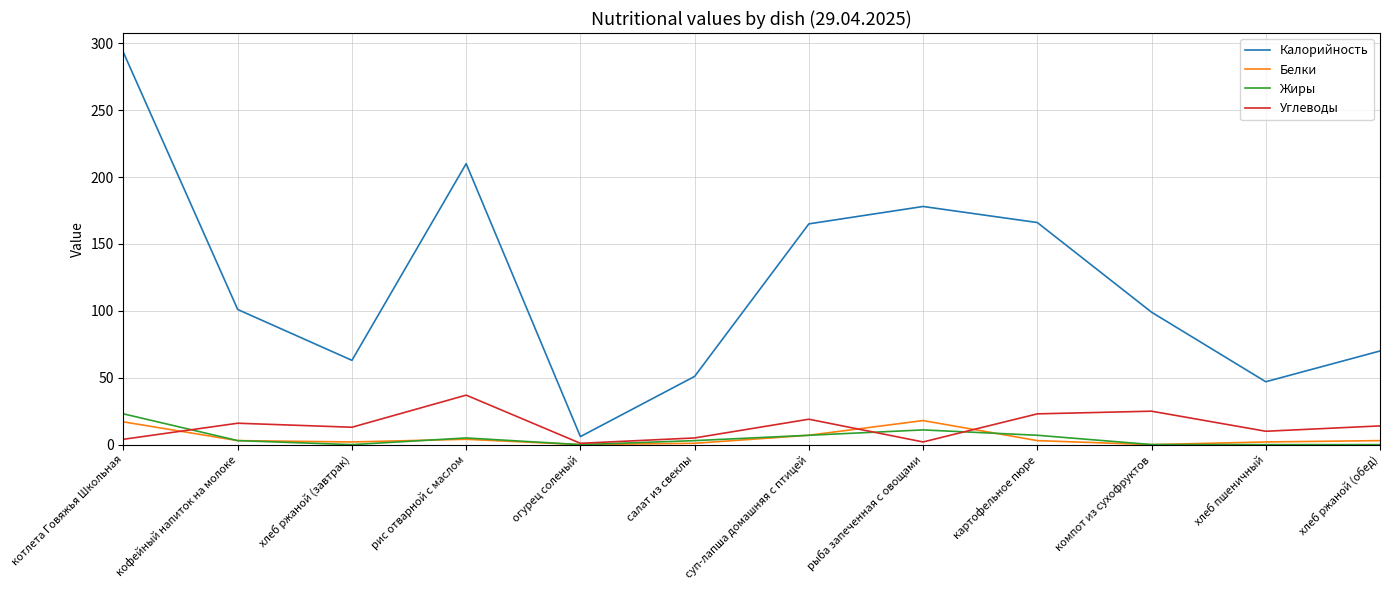

Which category has the highest value across all series?

котлета Говяжья Школьная